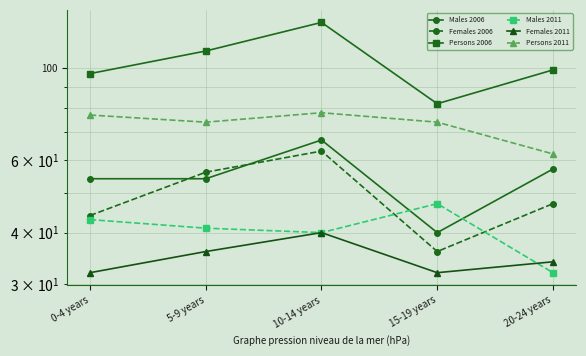

What value does the Males 2006 series have at 10-14 years, to the nearest 5?

65